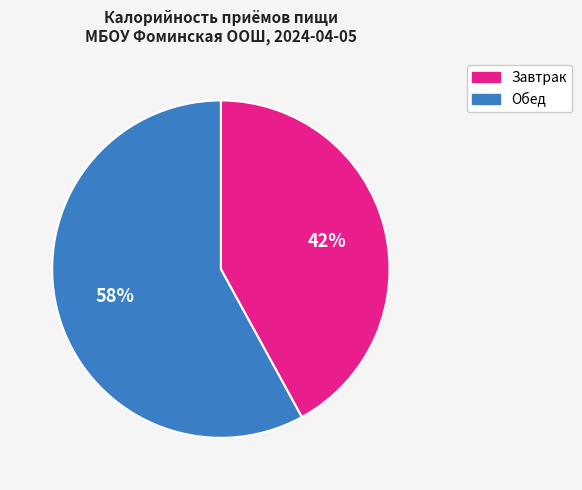

Which slice is the smallest?

Завтрак